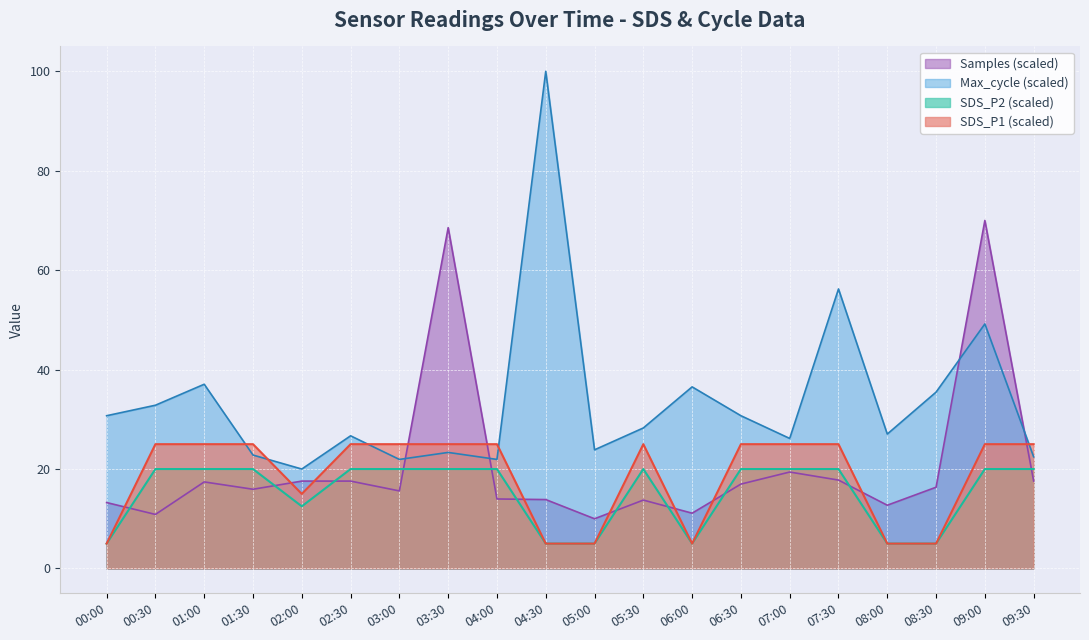

True or false: SDS_P2 and Max_cycle intersect in this chart.

True